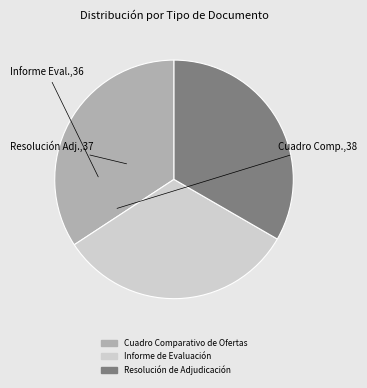

Rank the categories by value from highest to lowest.

Cuadro Comparativo de Ofertas, Resolución de Adjudicación, Informe de Evaluación